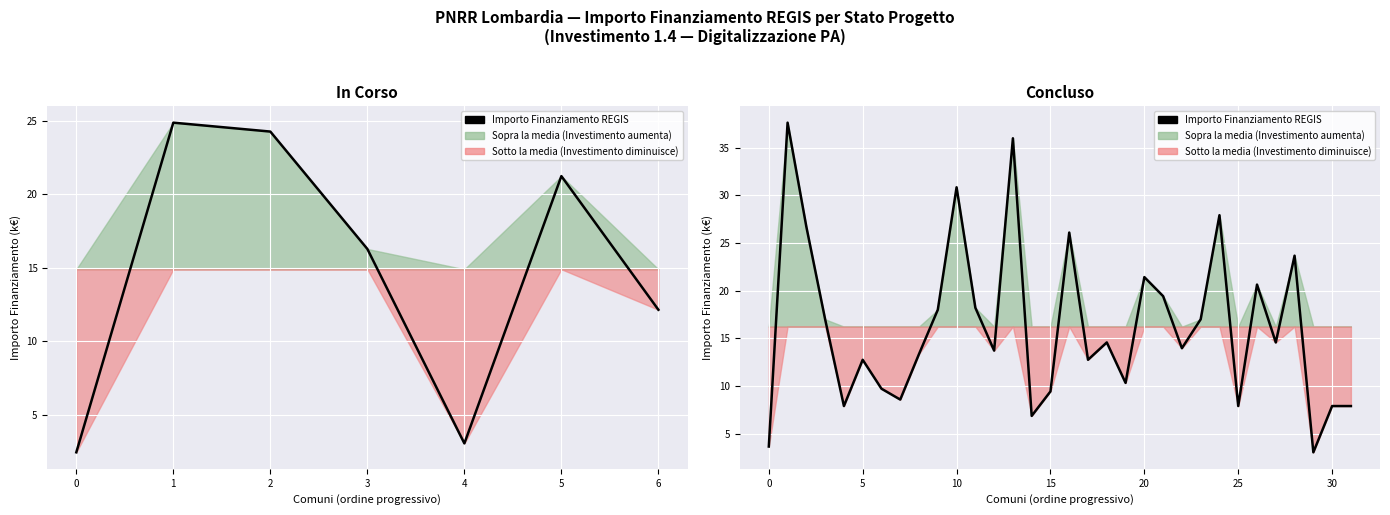

Between 28 and 7, which is larger?

28